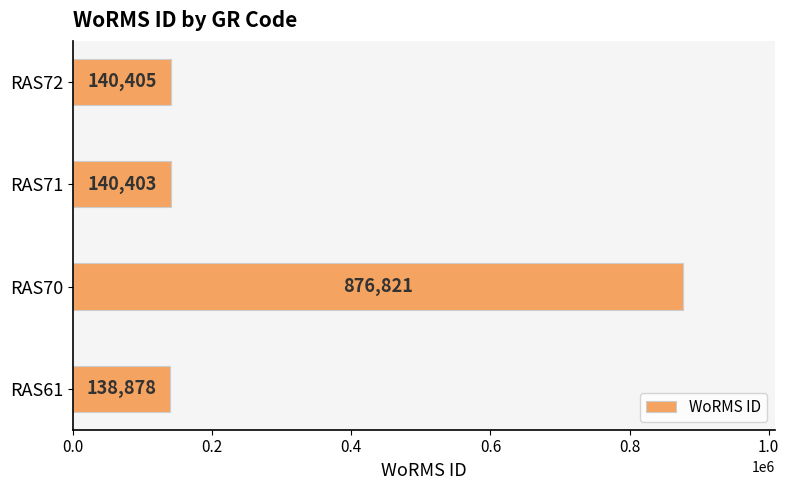

Reading top to bottom, transcribe all the data shown in this chart.

RAS72=140405	RAS71=140403	RAS70=876821	RAS61=138878